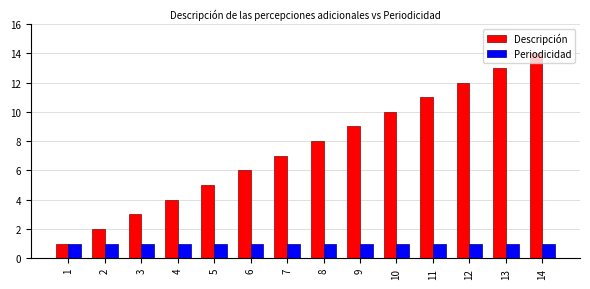

What is the maximum value for Descripción?

14